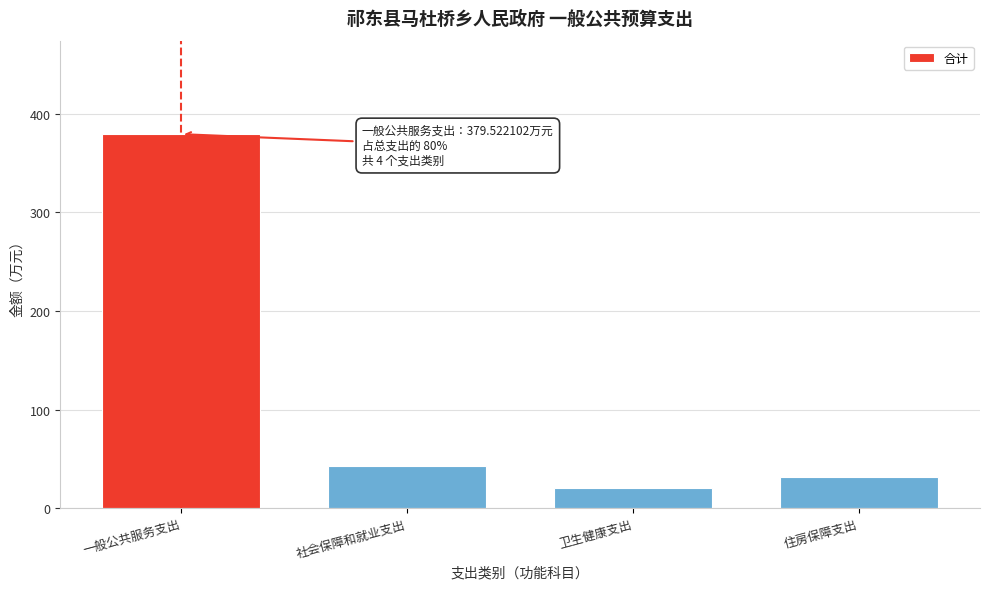

Reading left to right, extract all data points from this chart.

379.5	42.6	20.2	32.0